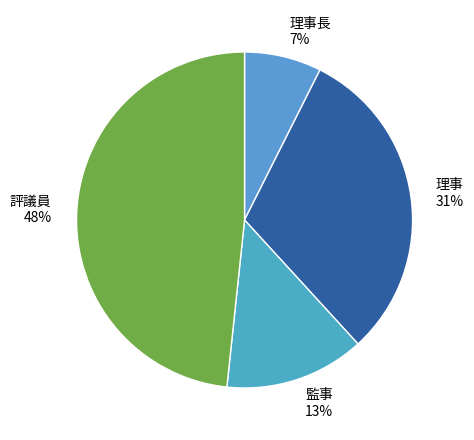

Which category has the smallest portion of the pie?

理事長